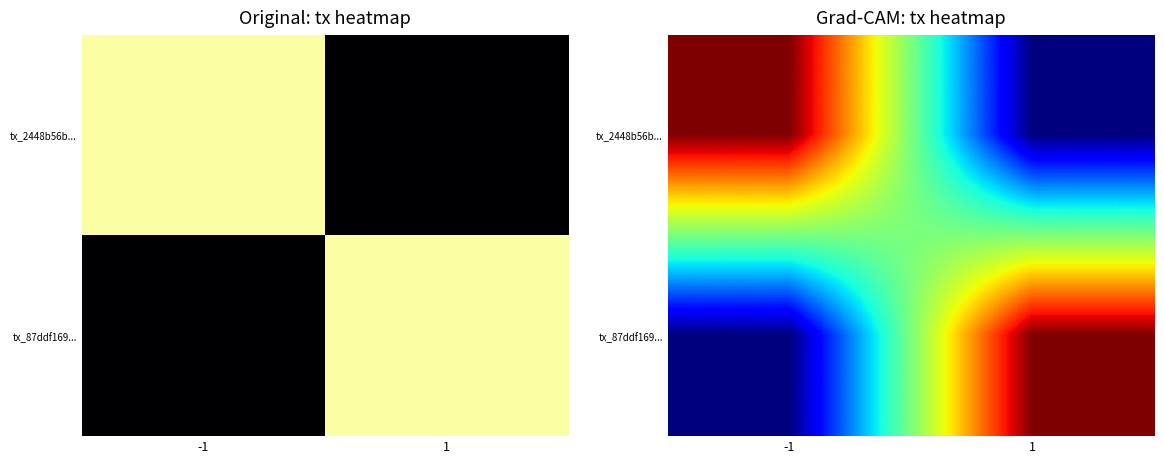

Which series has the largest range (max minus min)?

tx_2448b56b...